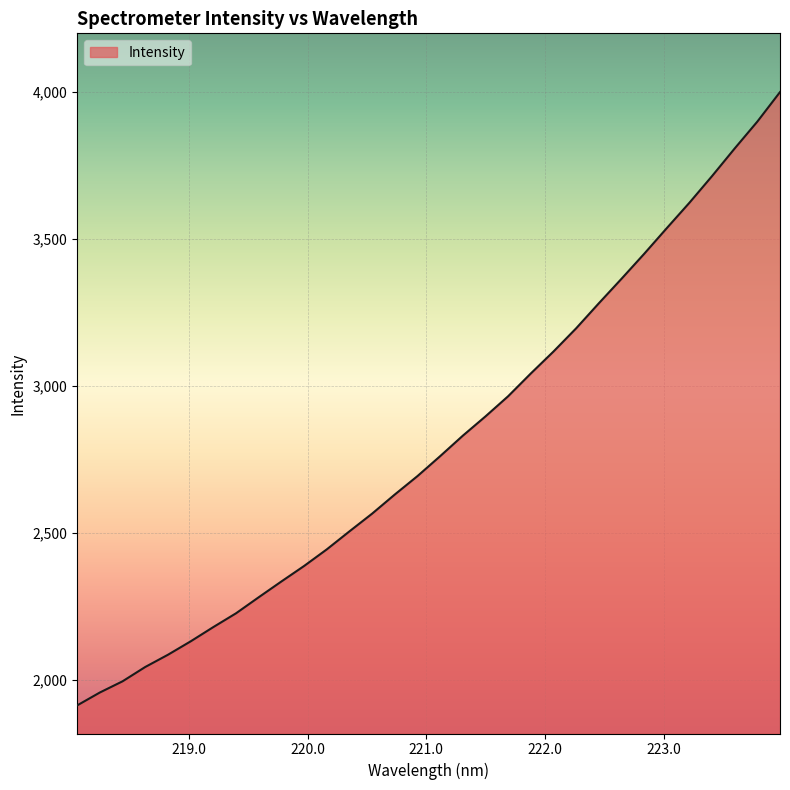

What is the difference between the maximum and minimum values?

2087.3